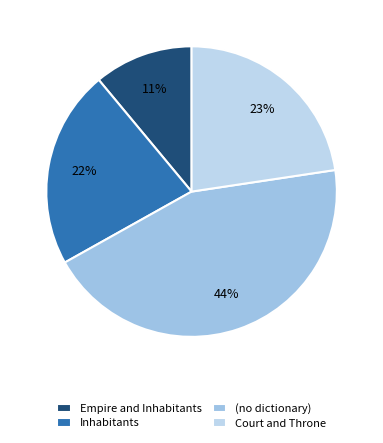

What is the largest slice in the pie chart?

(no dictionary)